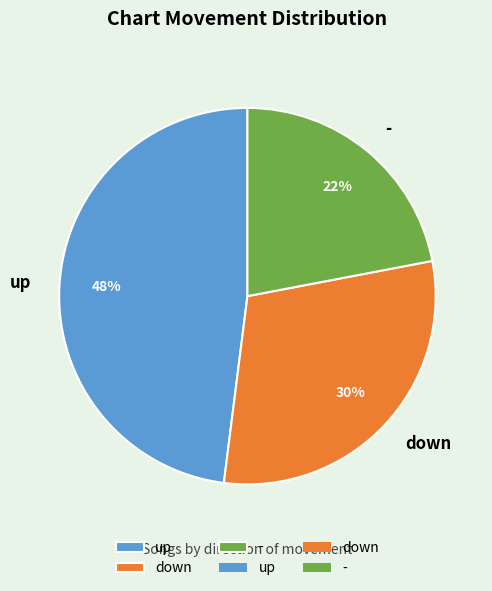

Rank the categories by value from highest to lowest.

up, down, -